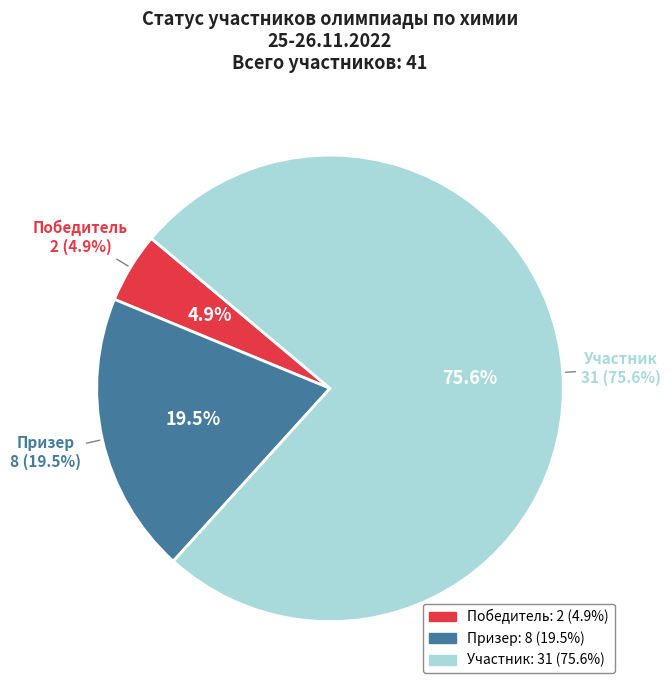

Which category has the biggest portion of the pie?

Участник